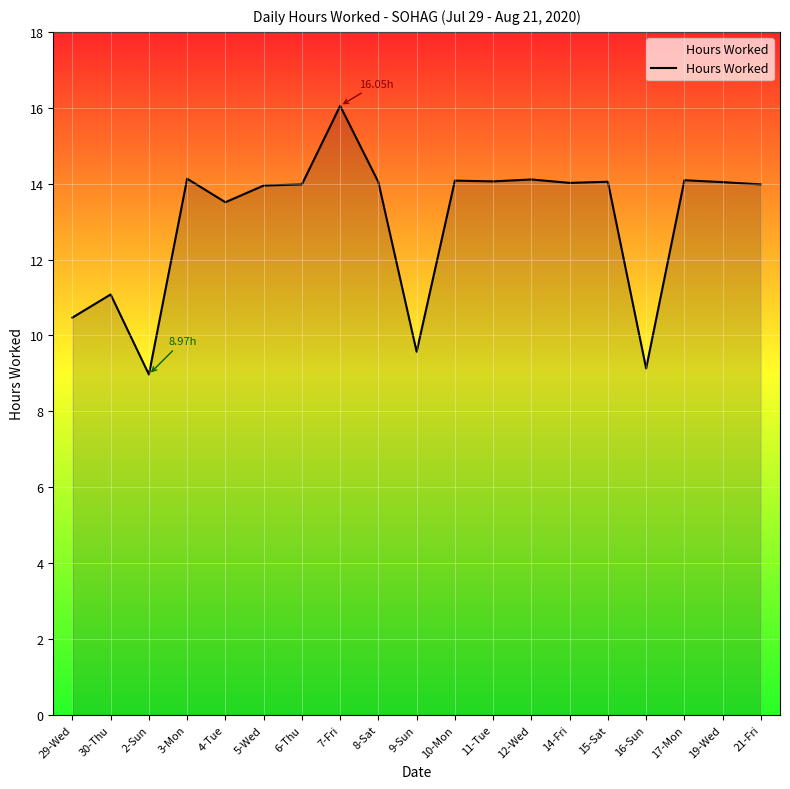

Approximately how many times larger is the value at 15-Sat compared to 6-Thu?

1.0